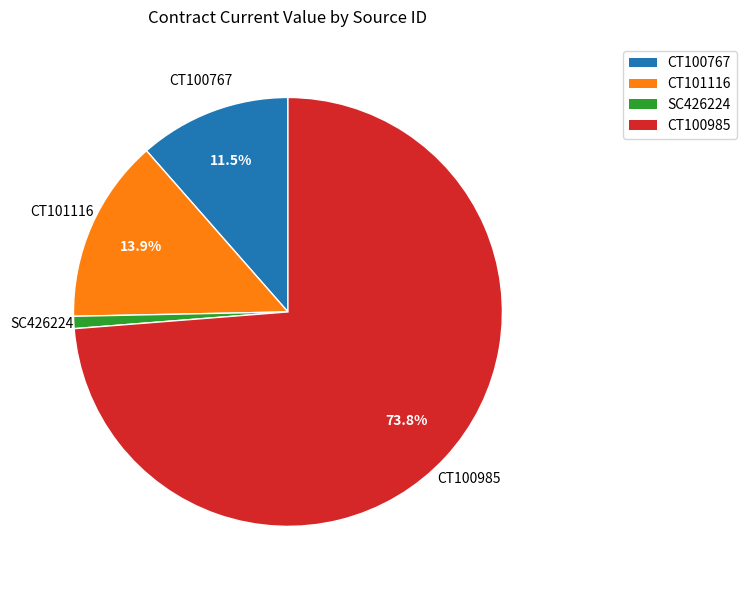

Which has a higher value, CT100767 or CT100985?

CT100985